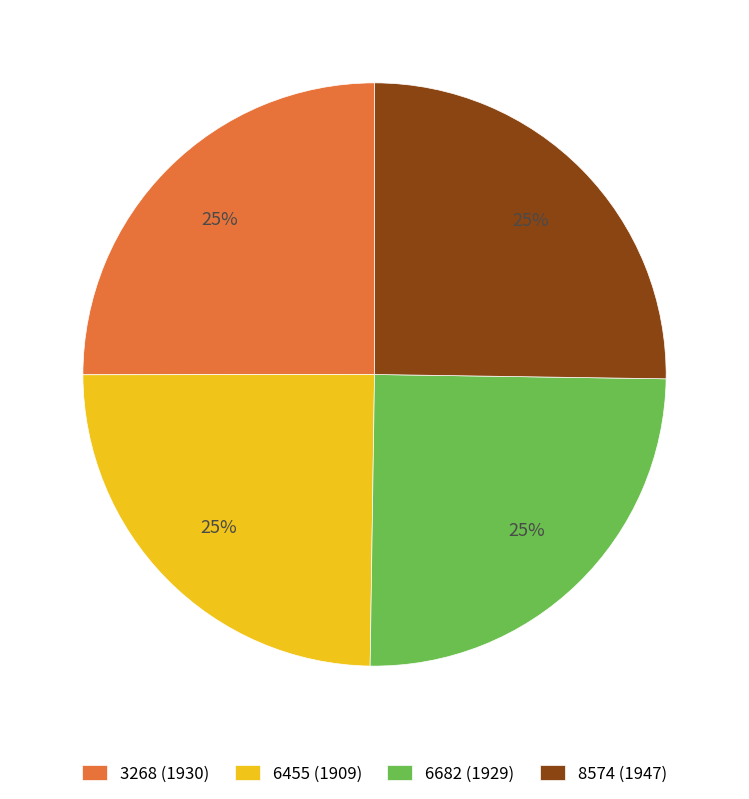

How many slices are in this pie chart?

4